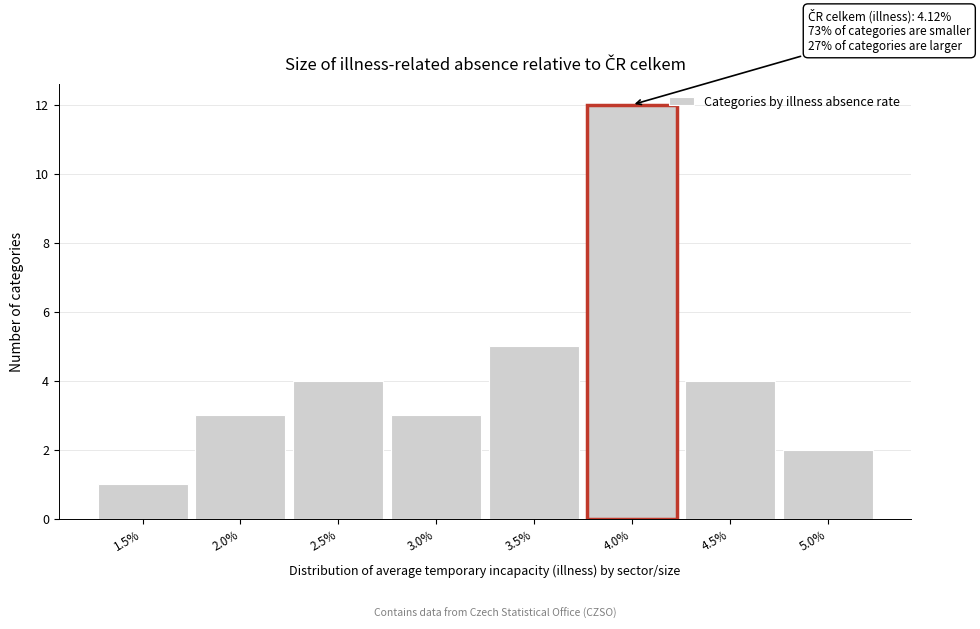

Reading right to left, transcribe all the data shown in this chart.

5.0%=2	4.5%=4	4.0%=12	3.5%=5	3.0%=3	2.5%=4	2.0%=3	1.5%=1